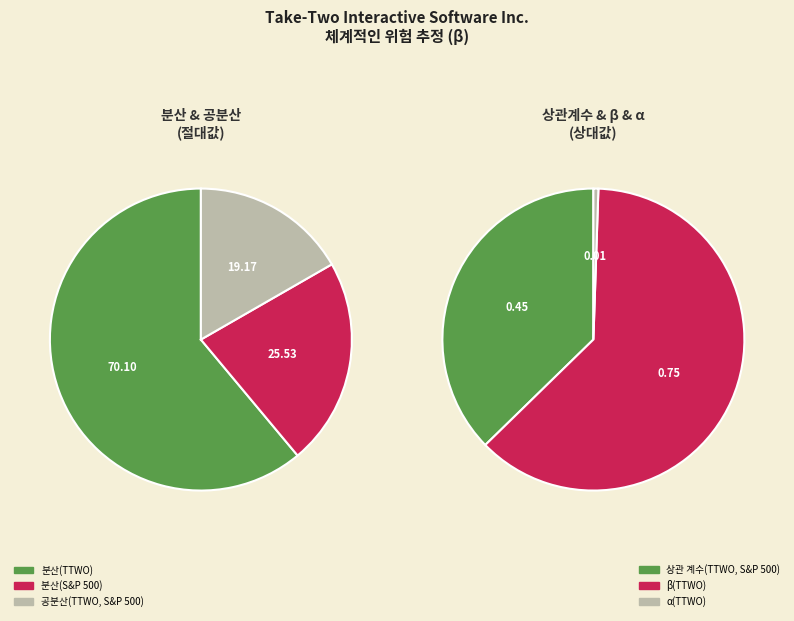

What is the change in value from β(TTWO) to α(TTWO)?

-0.7